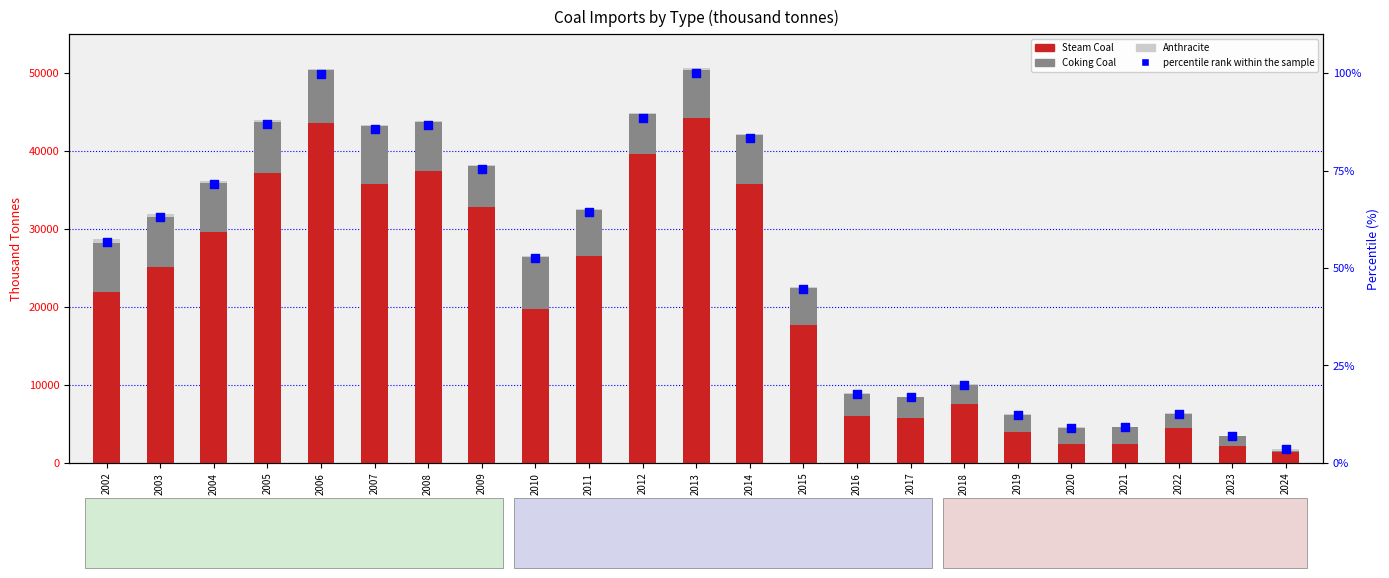

Which series contains the lowest Y value?

percentile rank within the sample